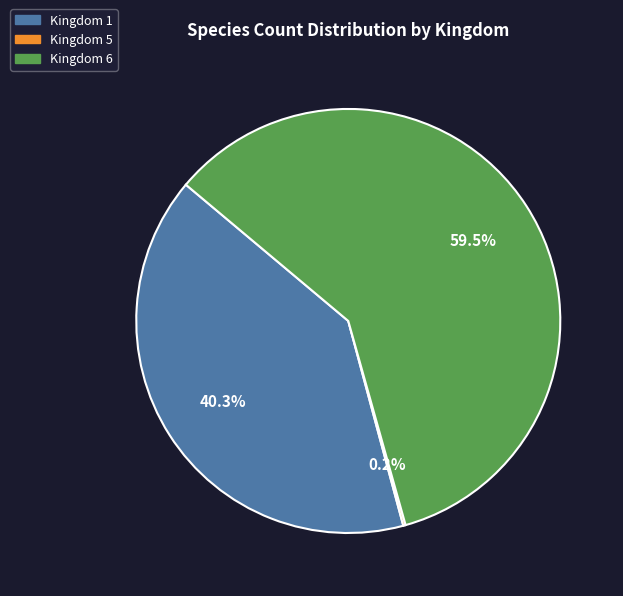

Is there any slice that represents more than half of the pie?

Yes